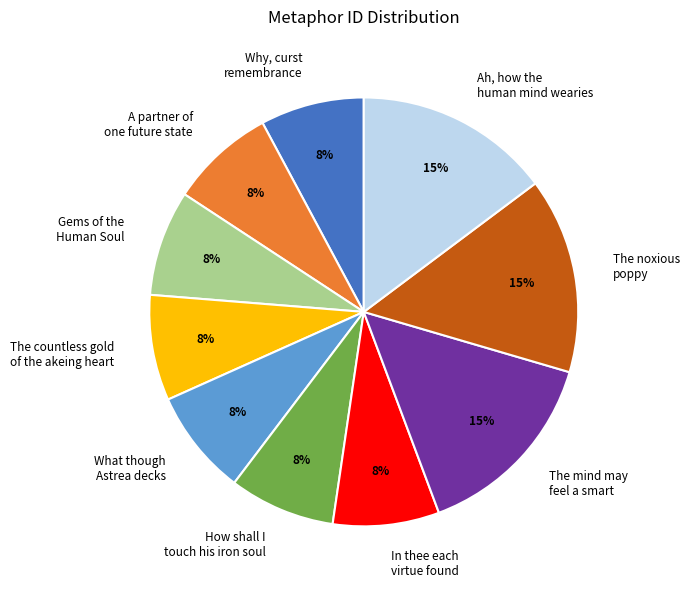

Combined, do The mind may feel a smart and What though Astrea decks account for over 50%?

No